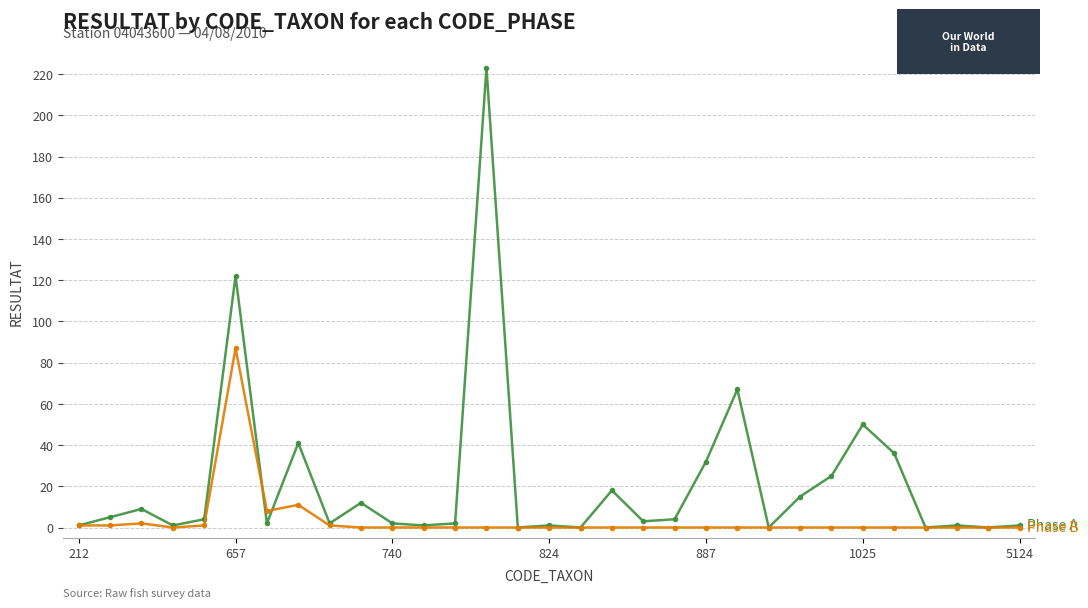

What is the maximum value shown in the chart?

223